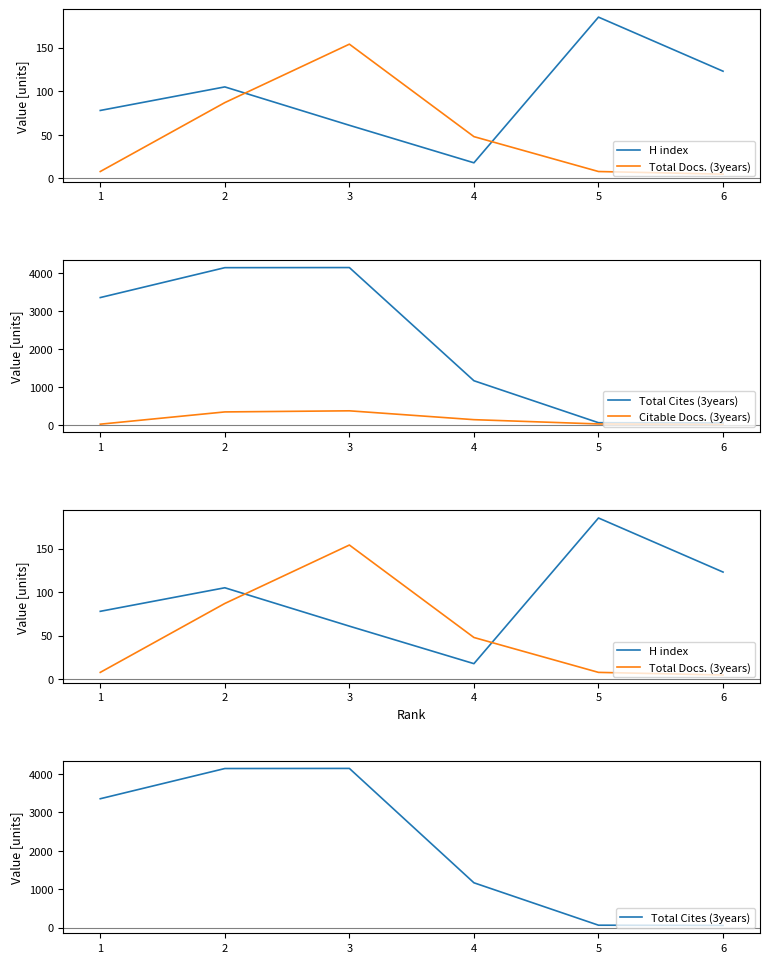

What is the minimum value for Citable Docs. (3years)?

13